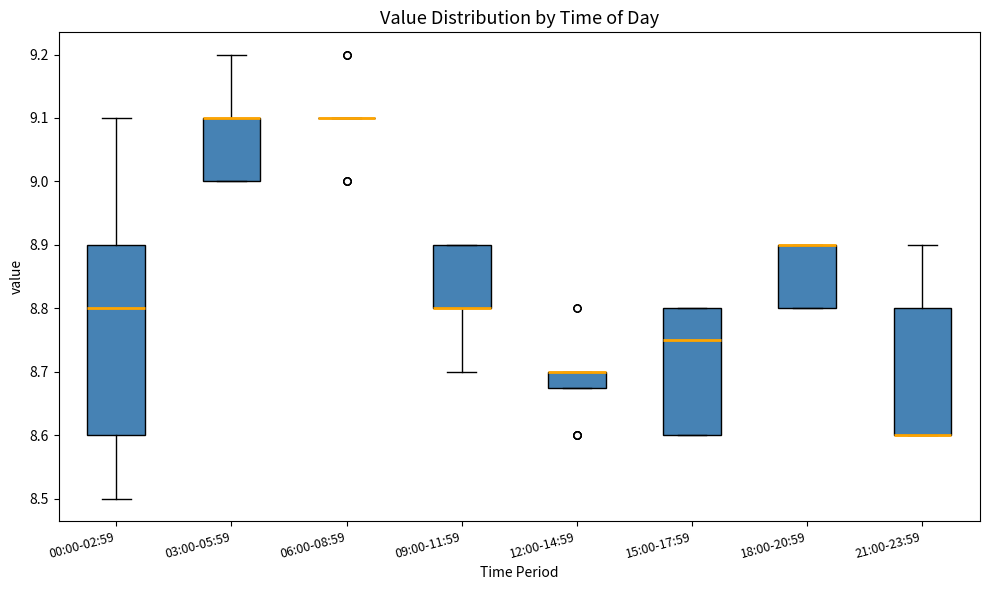

Where is the lower edge of the box for 18:00-20:59 on the y-axis? The values are not printed on the chart, so give them approximately, as read against the axis.

8.80